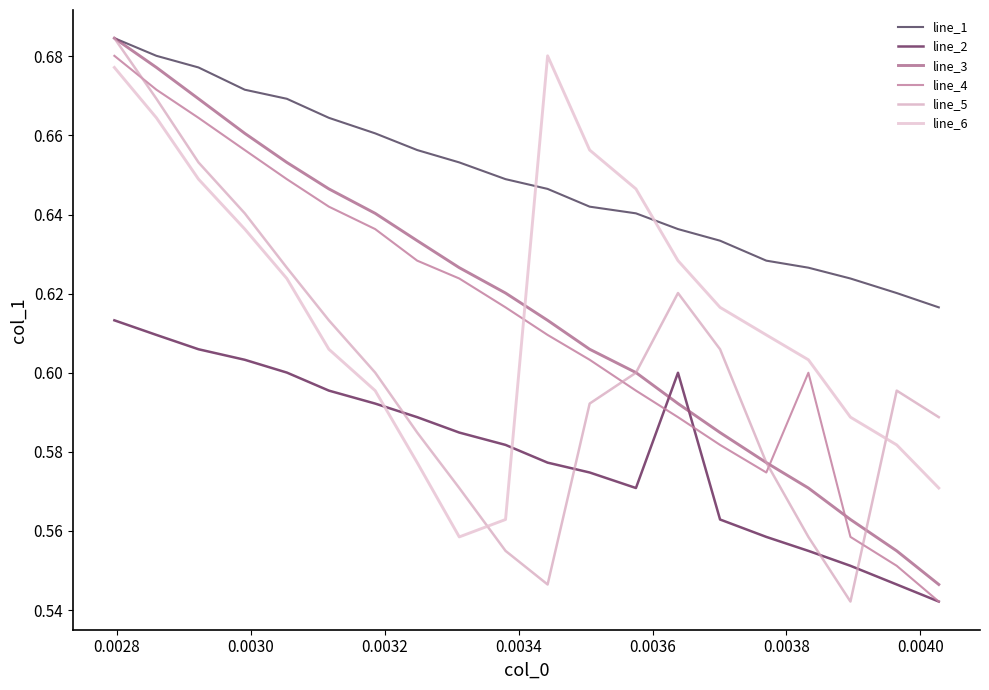

How many times do line_3 and line_6 cross each other?

1